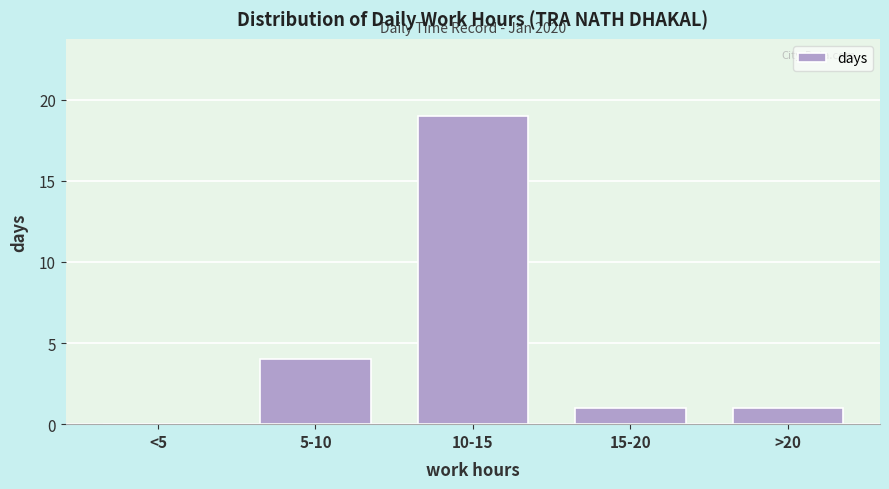

Reading left to right, what are all the values shown in this chart?

<5=0	5-10=4	10-15=19	15-20=1	>20=1